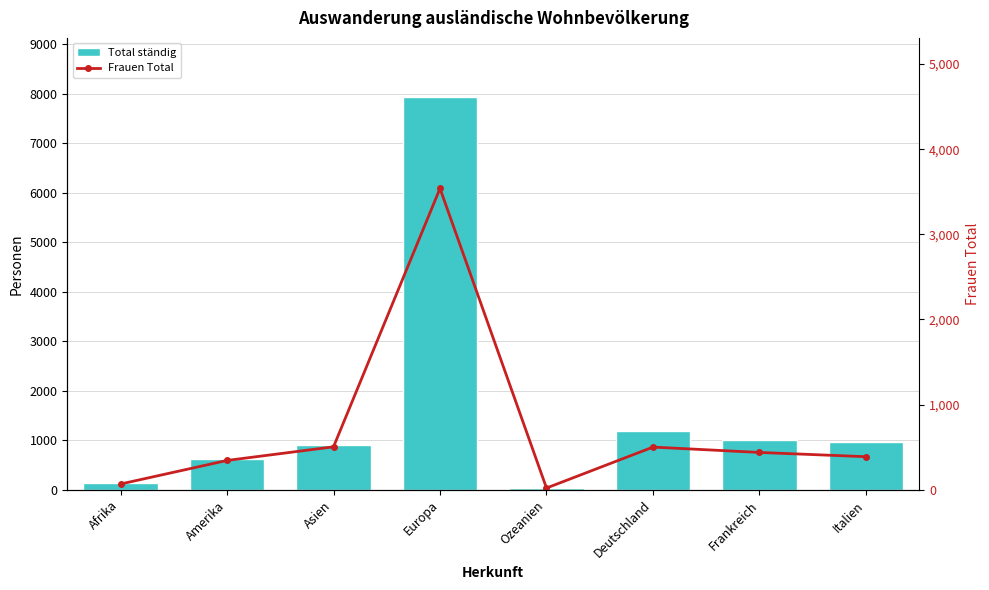

The value of Total ständig at Frankreich is 1006. True or false?

True